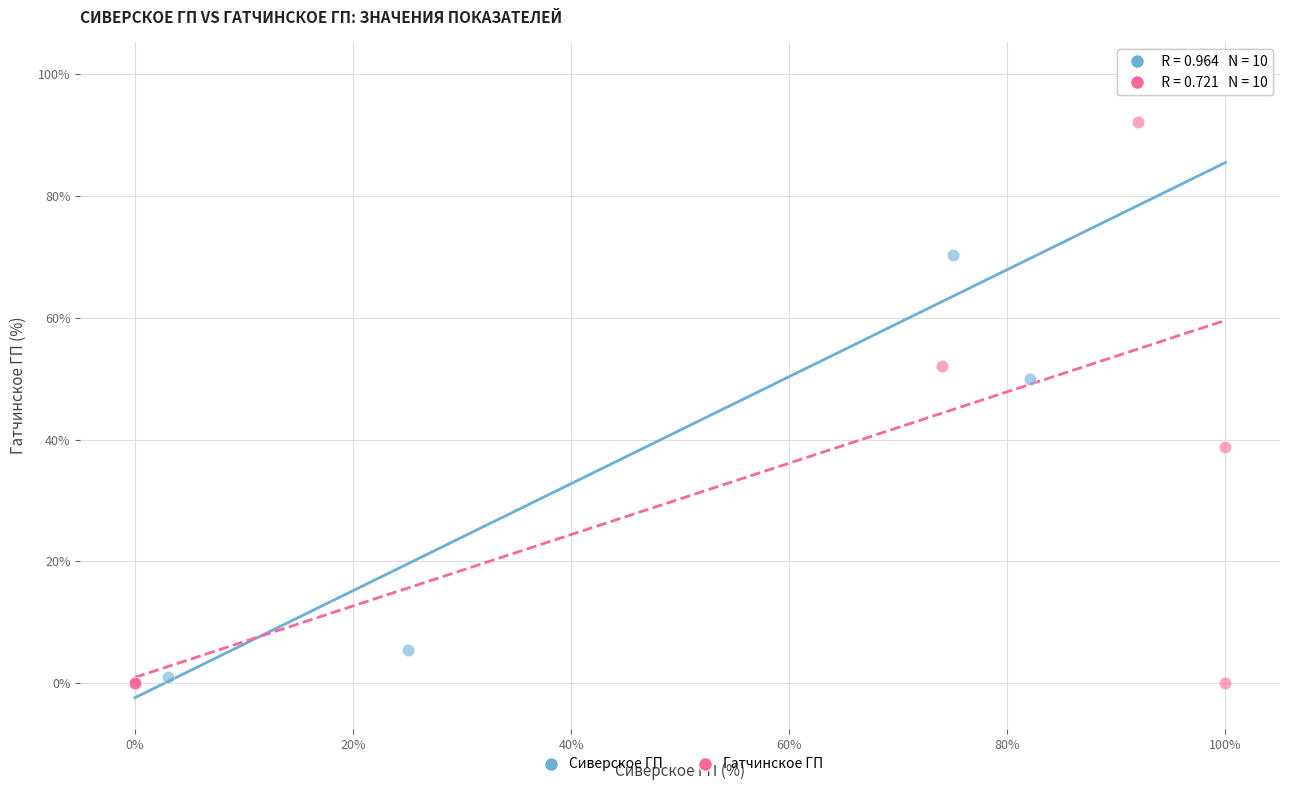

What are all the series names shown in the legend?

Сиверское ГП, Гатчинское ГП